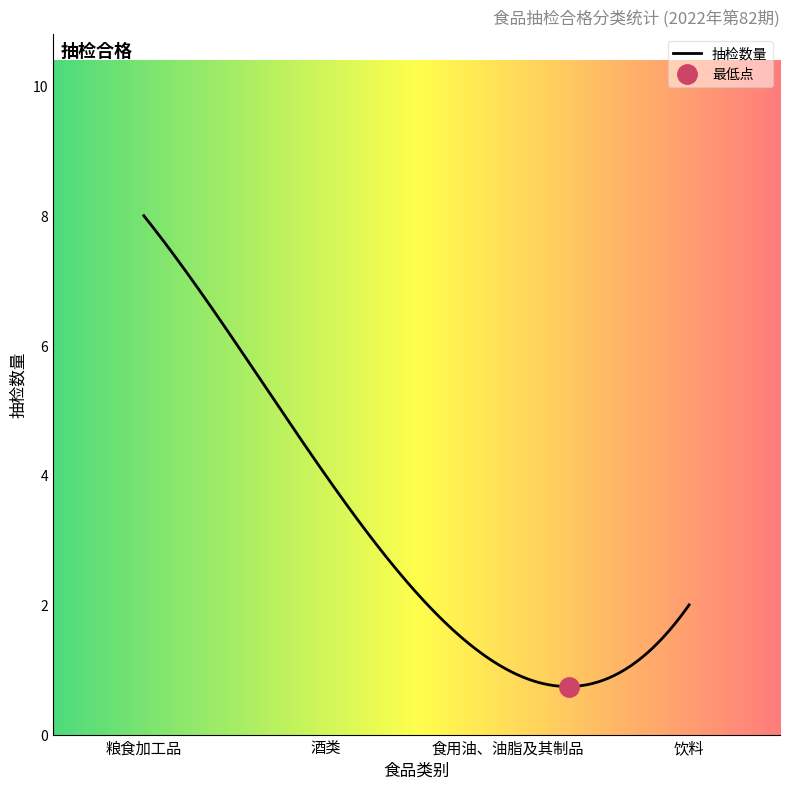

What is the maximum value for 抽检数量?

8.0